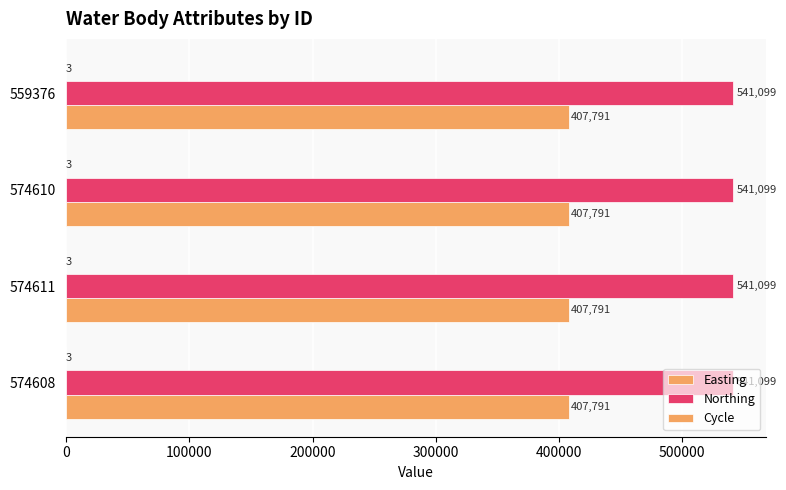

What is the highest value of the Cycle series?

3